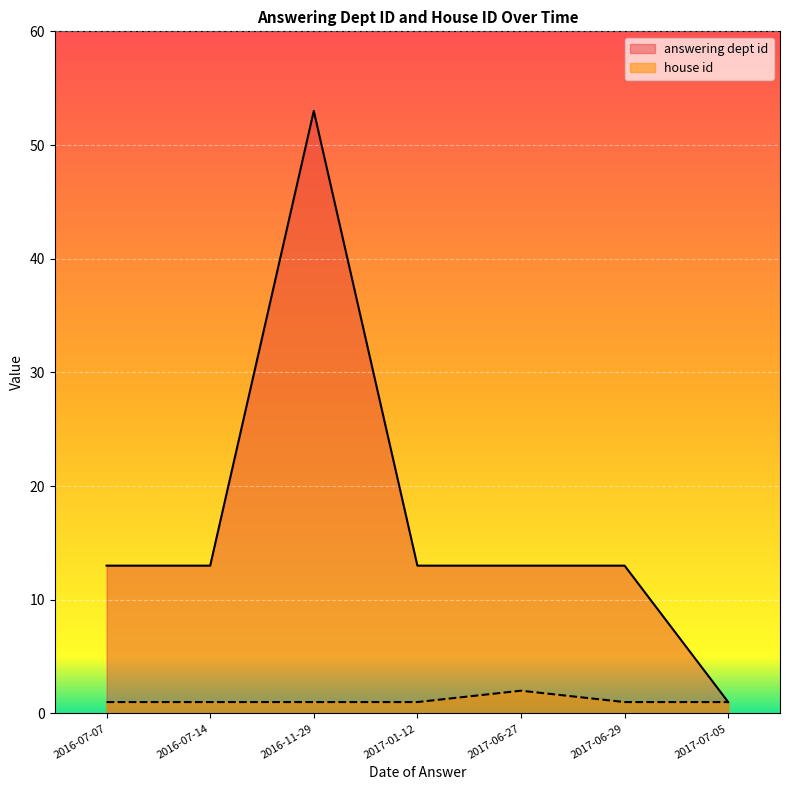

How many interior local peaks does the answering dept id series have?

1